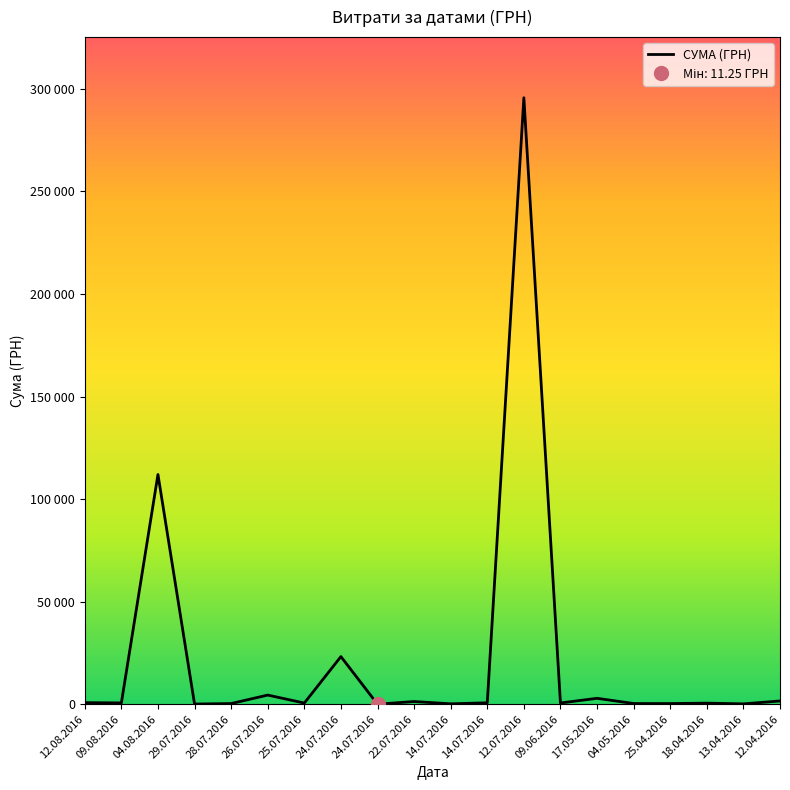

True or false: there are more than 2 points higher than both neighbors.

True